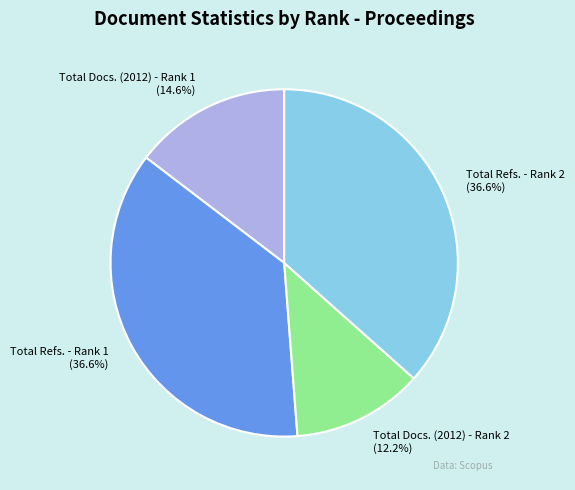

How much of the chart is everything except Total Docs. (2012) - Rank 1?

85.4%